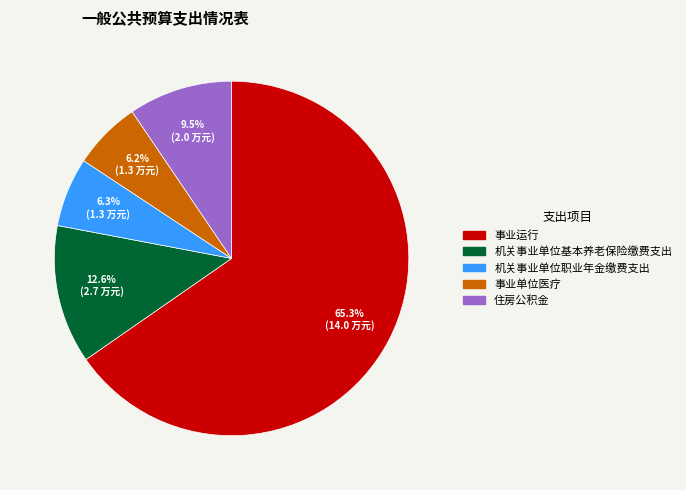

Which slice is the largest?

事业运行